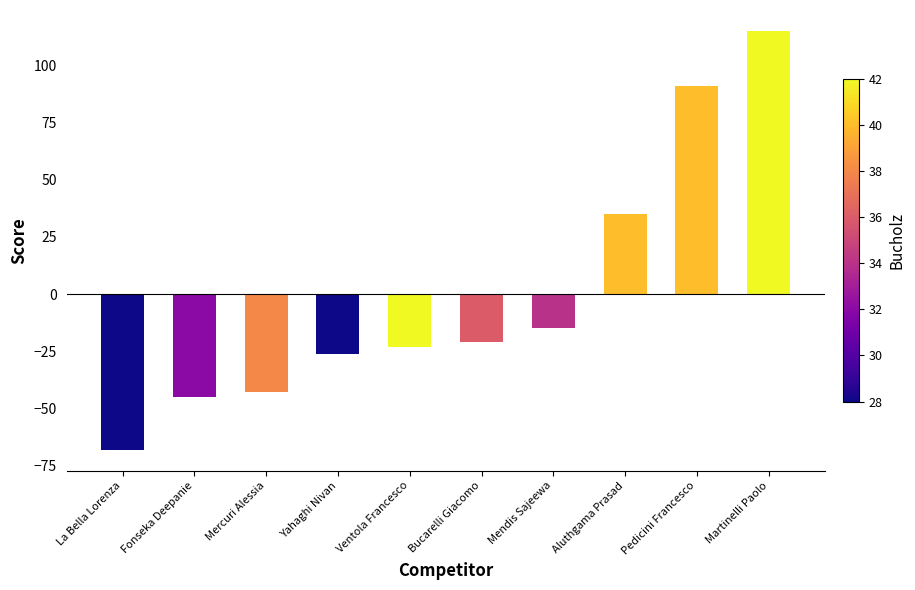

Count the number of values greater than -21.

4